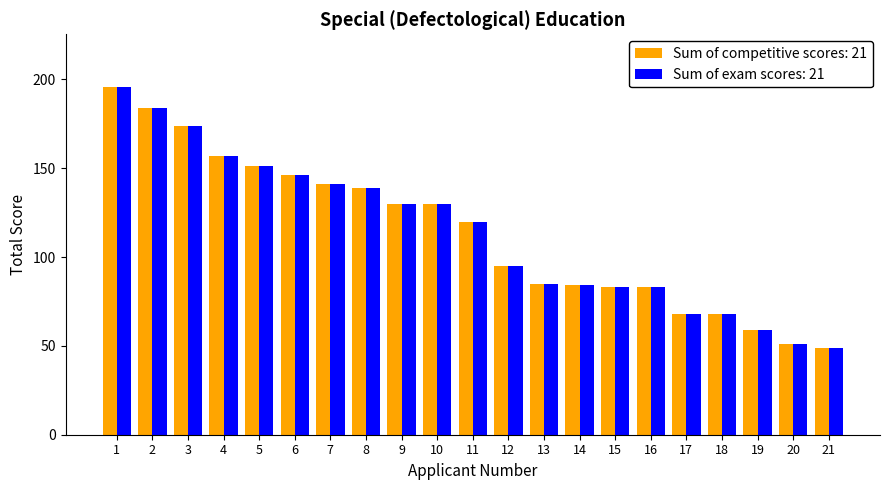

What is the total value across all series at 9?

260